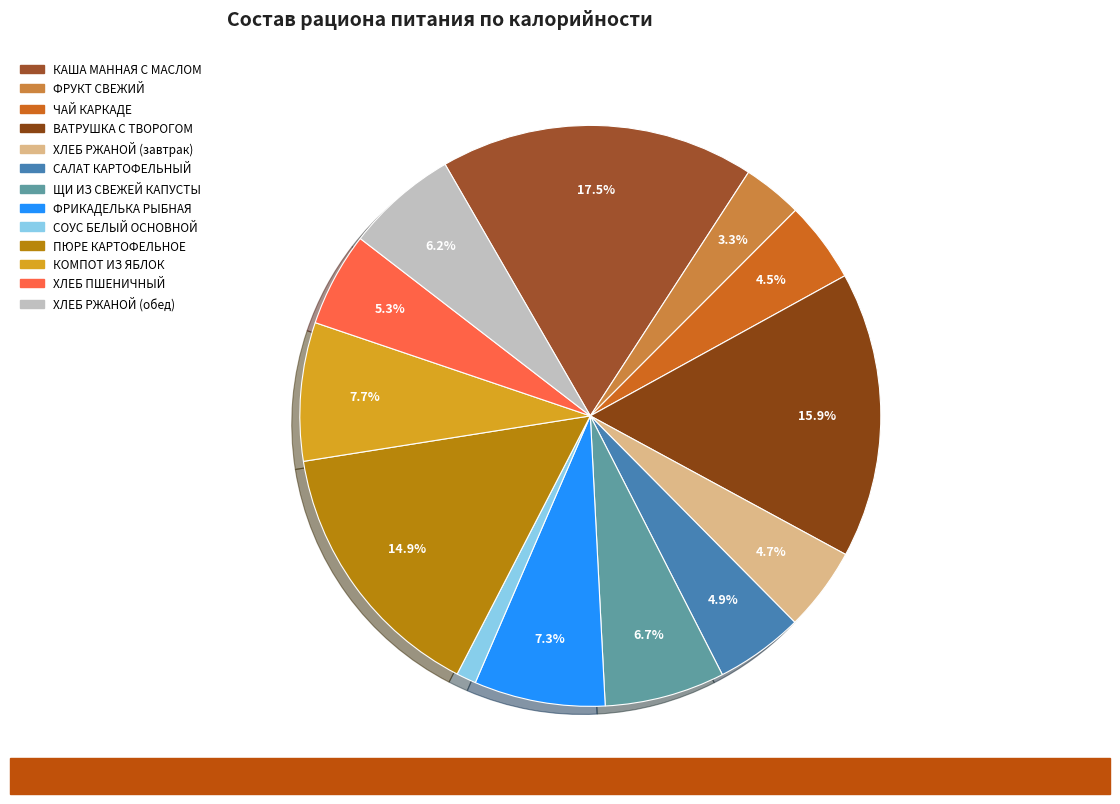

To the nearest percent, what portion does САЛАТ КАРТОФЕЛЬНЫЙ represent?

5%